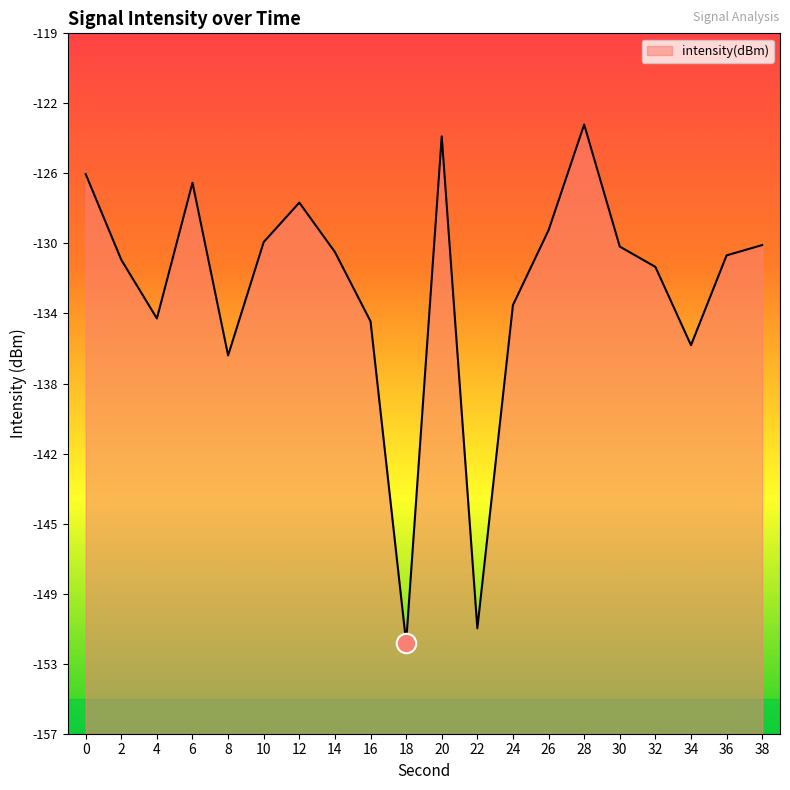

Reading left to right, what are all the values shown in this chart?

0=-126.3	2=-131.0	4=-134.2	6=-126.8	8=-136.3	10=-130.0	12=-127.9	14=-130.6	16=-134.4	18=-152.0	20=-124.2	22=-151.2	24=-133.5	26=-129.4	28=-123.6	30=-130.3	32=-131.4	34=-135.7	36=-130.8	38=-130.2